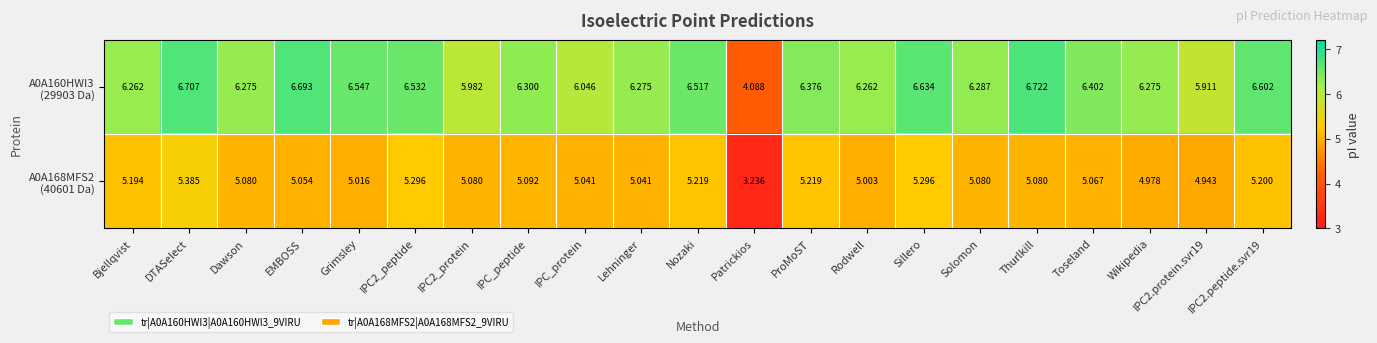

At which category is the sum across all series the highest?

DTASelect